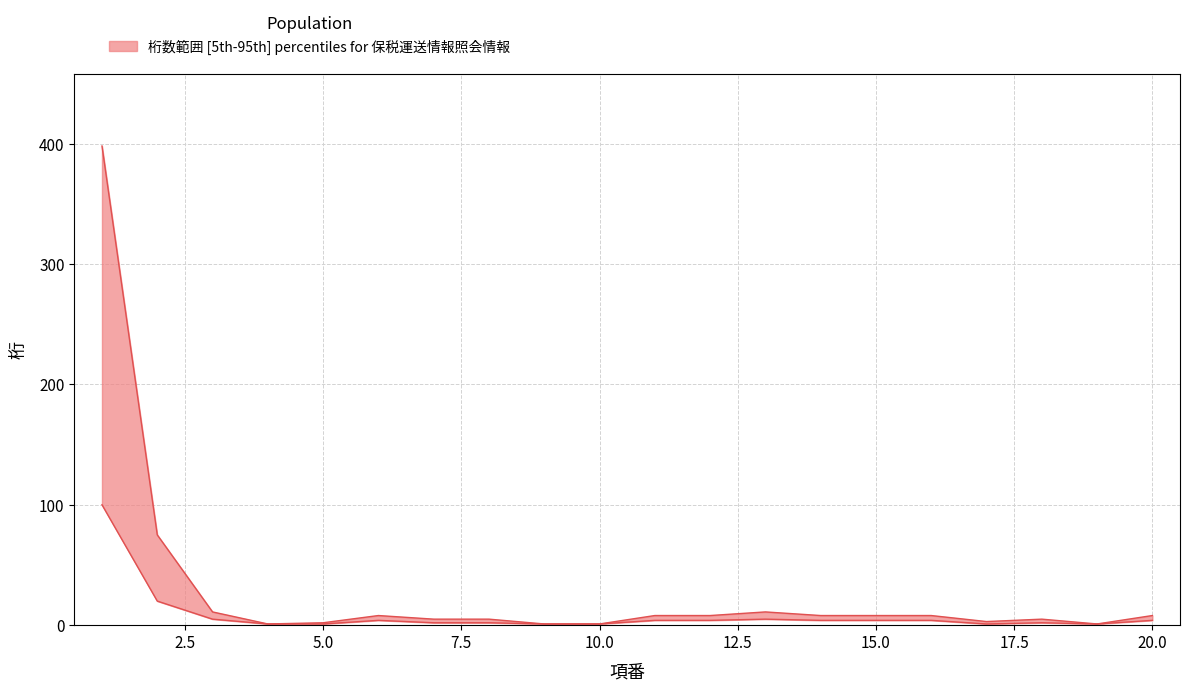

Where does the lower series first go above 4?

1